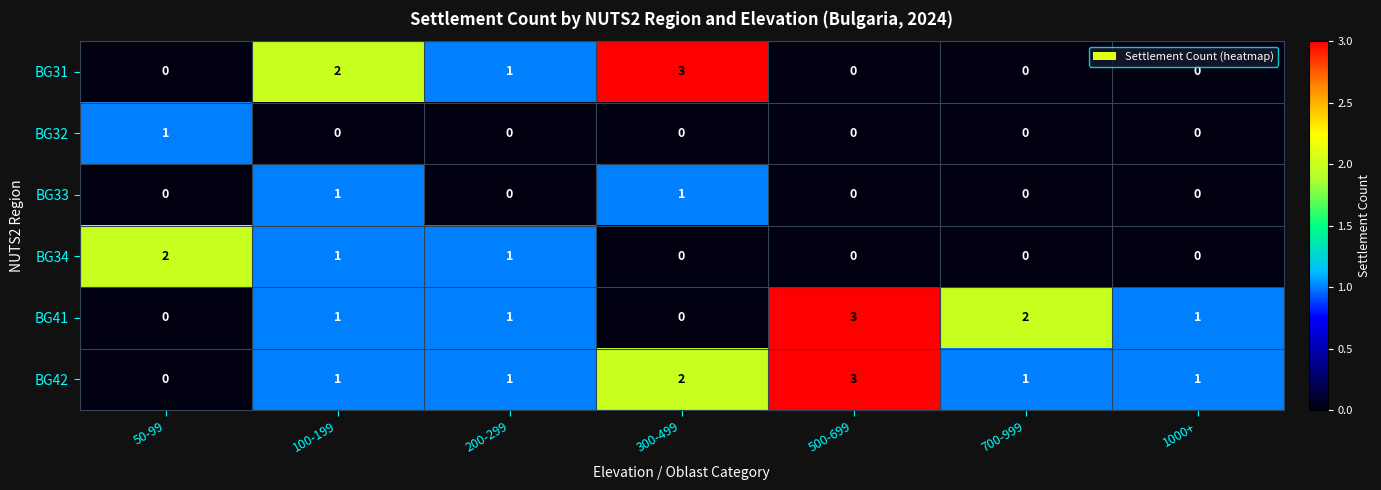

Which series has the largest total across all categories?

BG42